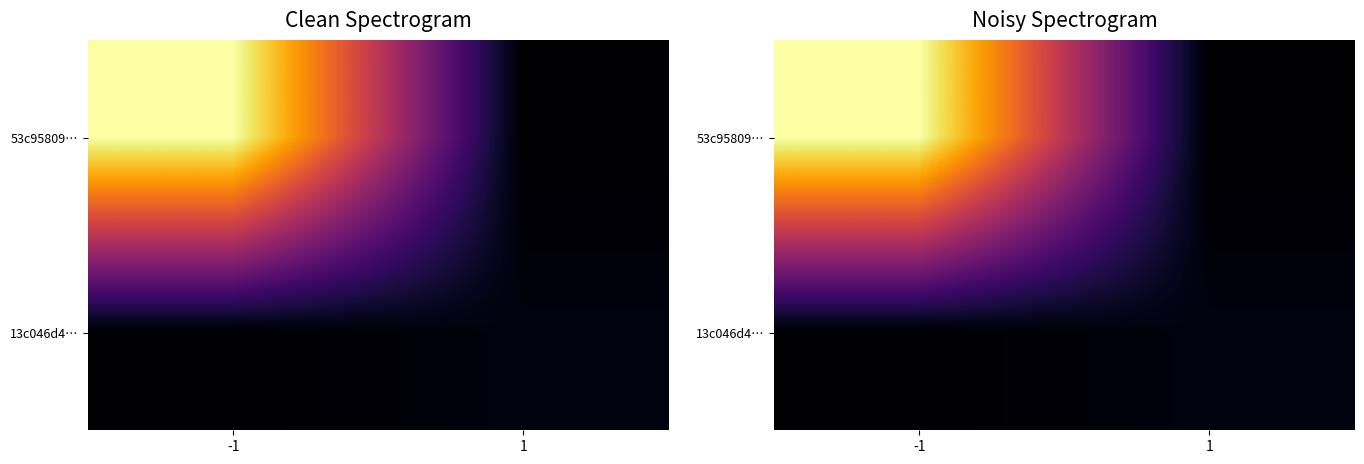

What is the sum of all 13c046d4… values?

18